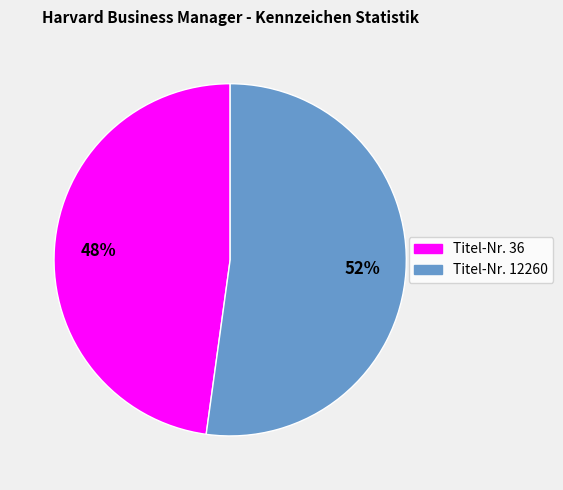

How many segments does this pie chart have?

2